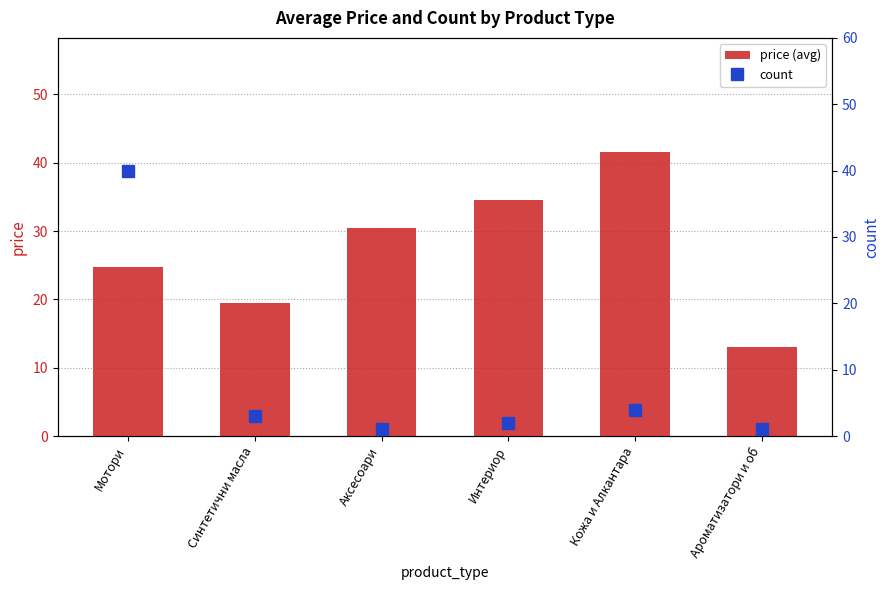

At which label does count reach its minimum?

Аксесоари